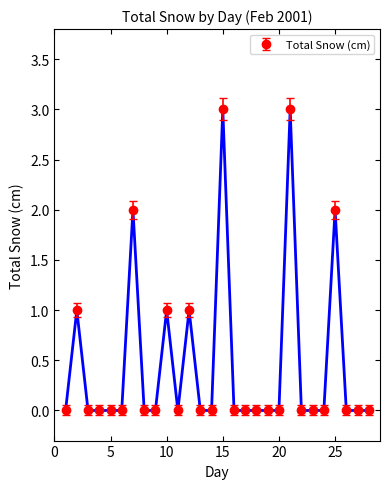

Reading left to right, extract all data points from this chart.

0	1	0	0	0	0	2	0	0	1	0	1	0	0	3	0	0	0	0	0	3	0	0	0	2	0	0	0